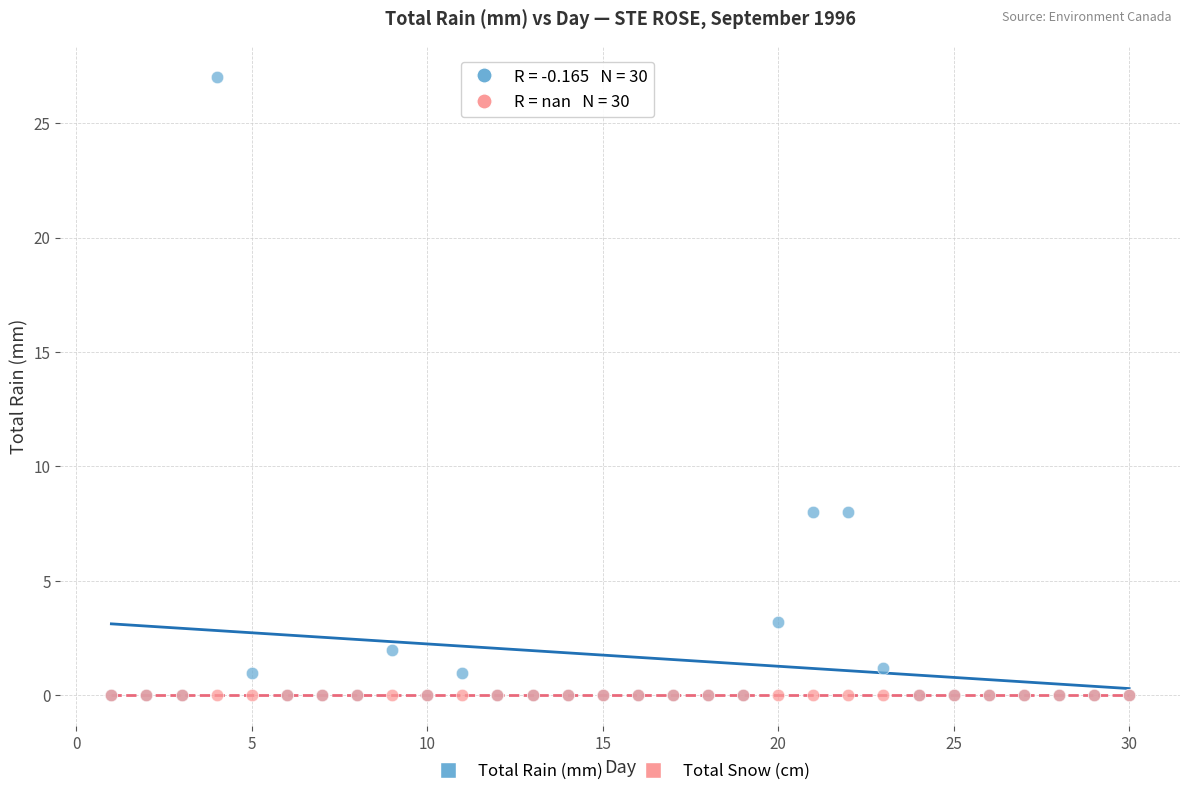

Which series reaches the maximum Y coordinate?

Total Rain (mm)